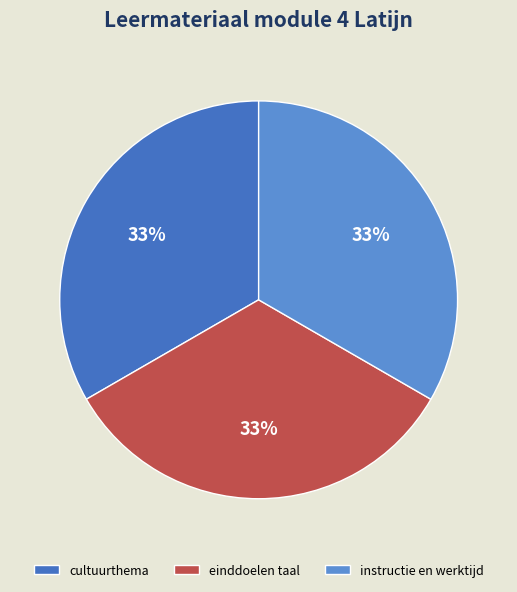

Is it true that instructie en werktijd is 46% of the pie?

False